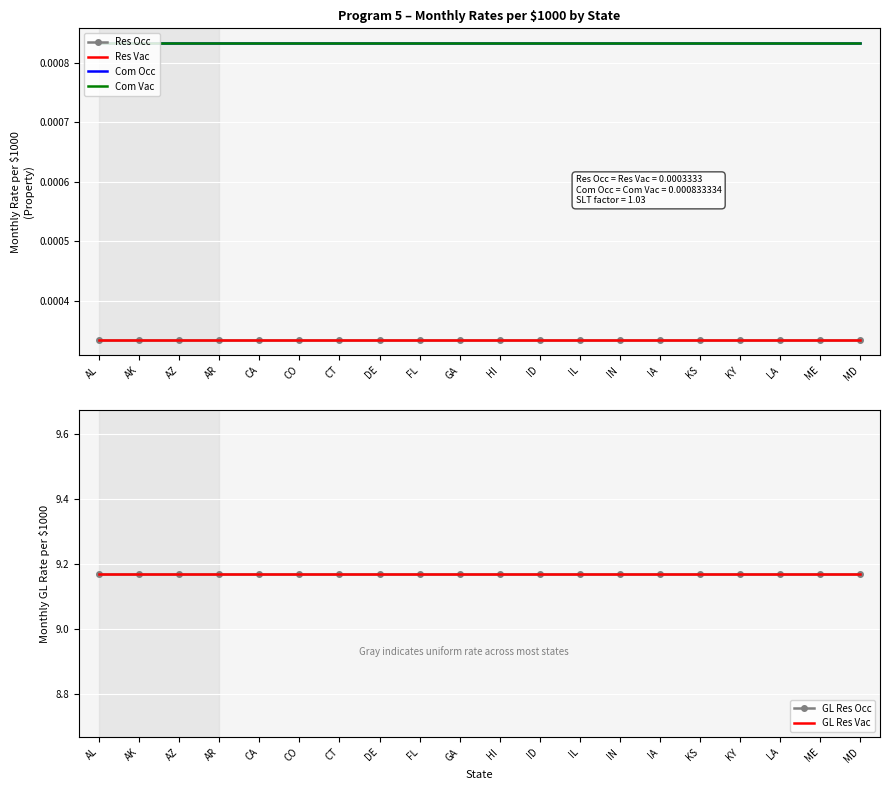

At which label does GL Res Vac reach its minimum?

AL